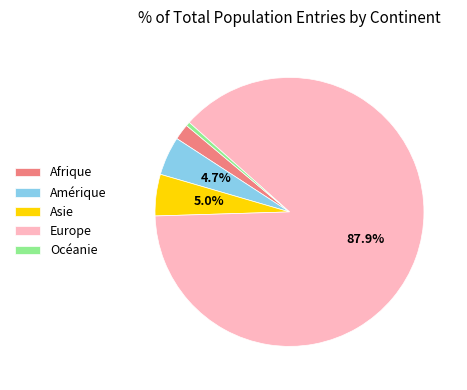

What percentage is the Europe slice, to the nearest percent?

88%